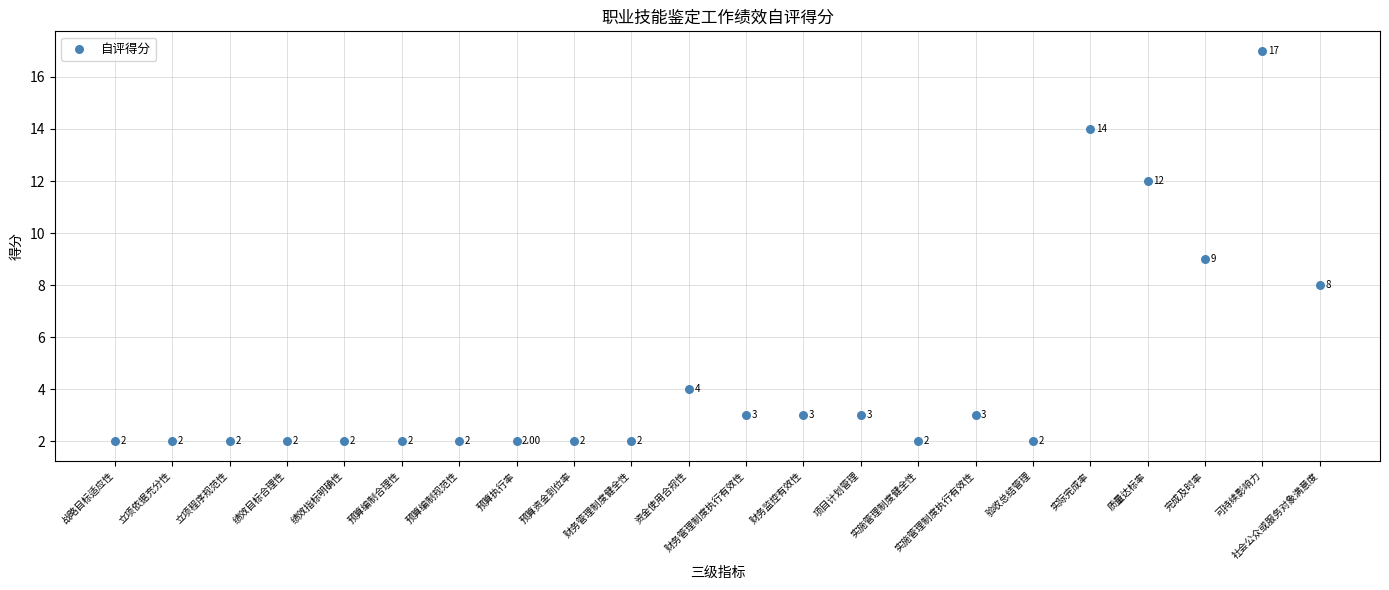

What is the ratio of the value at 资金使用合规性 to the value at 财务监控有效性?

1.3